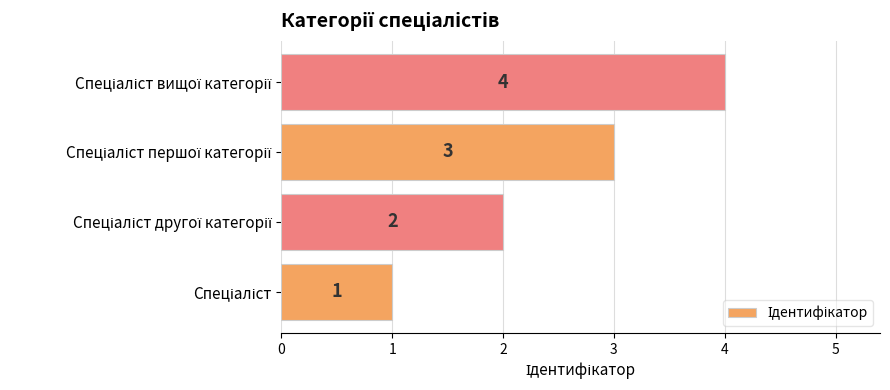

What is the difference between the maximum and minimum values?

3